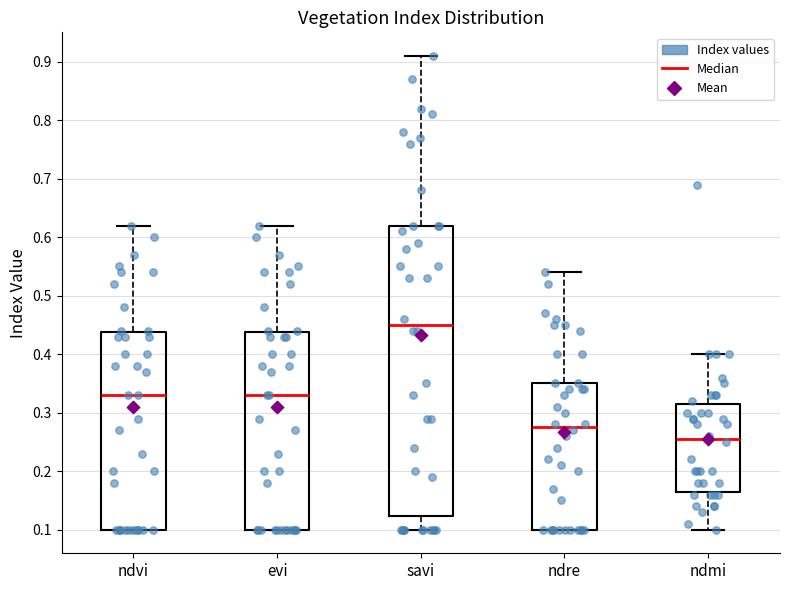

Reading left to right, read every box against the y-axis: the position of its median line, the range the box covers, and the ends of its whiskers. The values are not printed on the chart, so give them approximately, as read against the axis.

ndvi: median 0.33, box 0.10 to 0.44, whiskers 0.10 to 0.62
evi: median 0.33, box 0.10 to 0.44, whiskers 0.10 to 0.62
savi: median 0.45, box 0.12 to 0.62, whiskers 0.10 to 0.91
ndre: median 0.28, box 0.10 to 0.35, whiskers 0.10 to 0.54
ndmi: median 0.26, box 0.17 to 0.32, whiskers 0.10 to 0.40